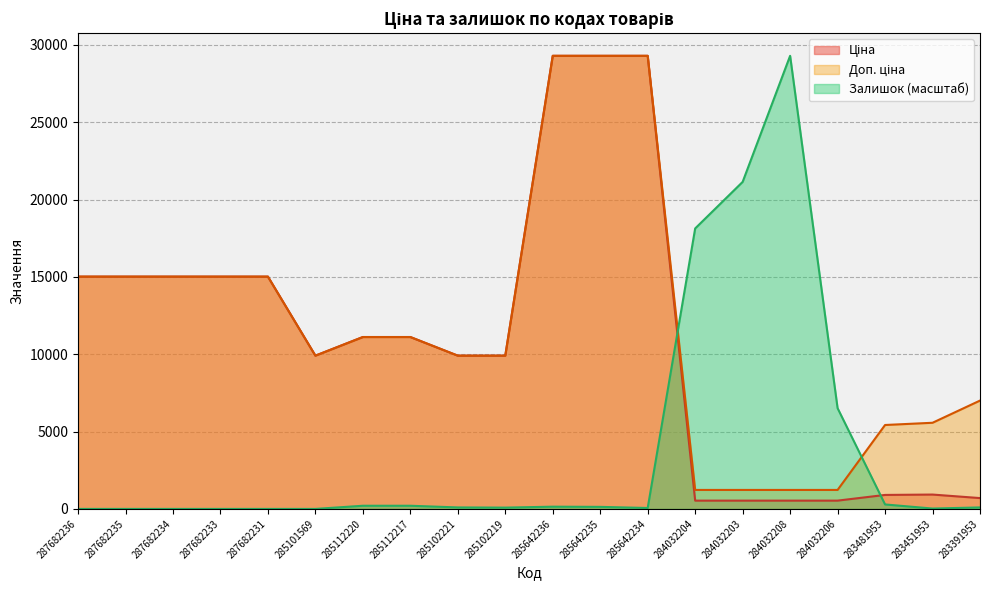

At 283451953, list the series in order from largest to smallest.

Доп. ціна, Ціна, Залишок